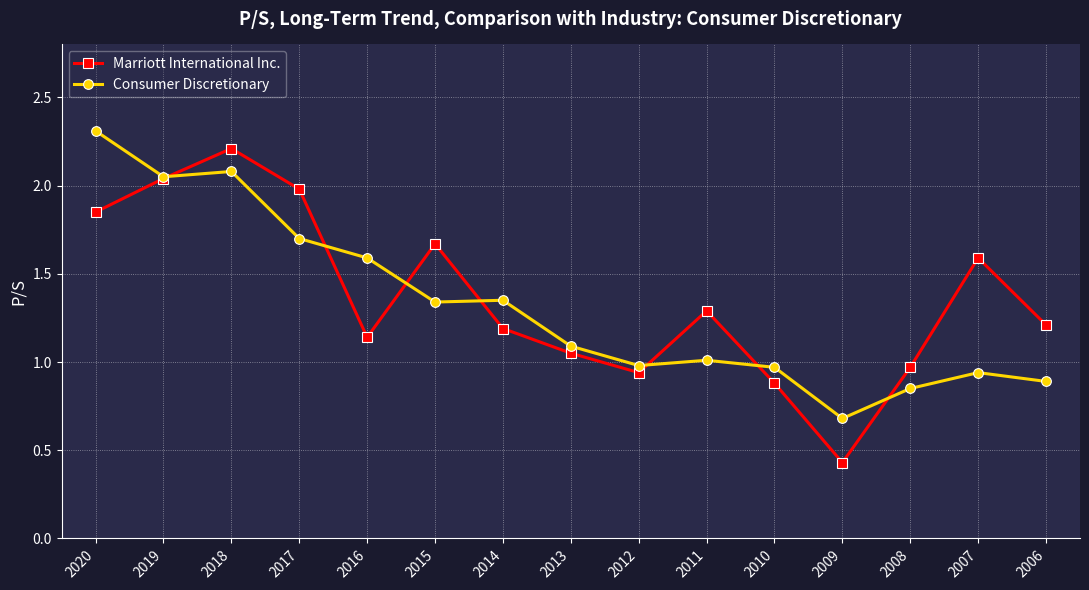

What are all the series names shown in the legend?

Marriott International Inc., Consumer Discretionary